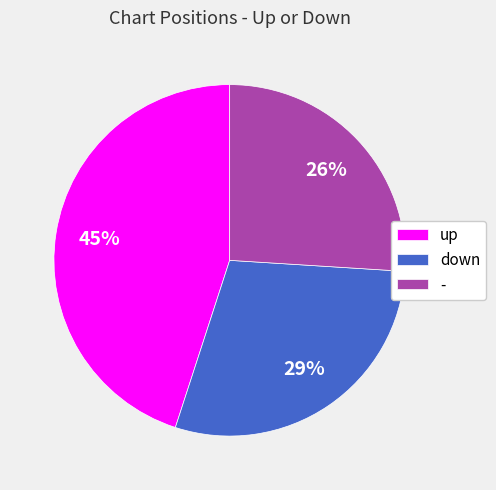

True or false: down accounts for 29% of the total.

True